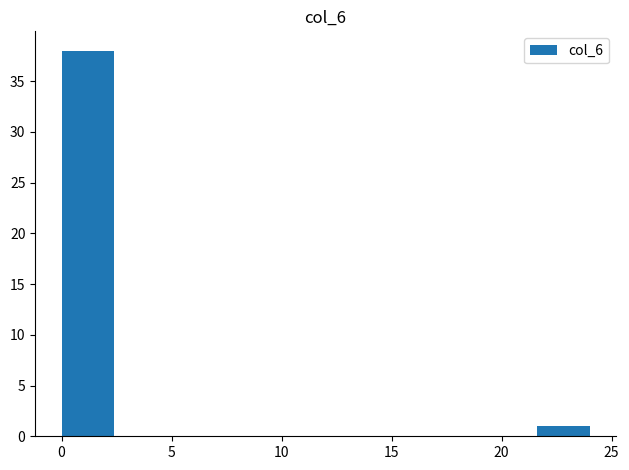

What is the height of the bar covering 21.6 to 24.0 on the x-axis? Neither the bar edges nor the heights are printed on the chart, so give them approximately, as read against the axes.

1